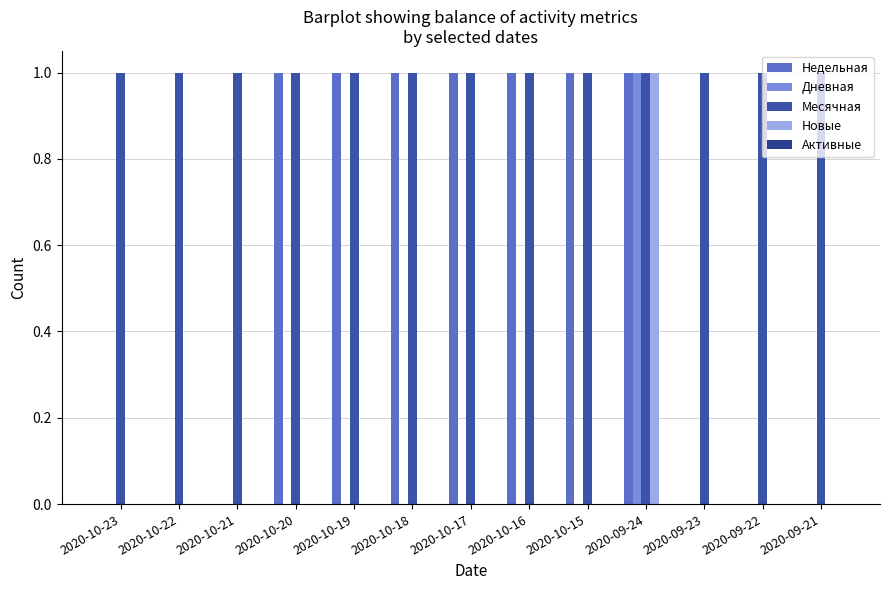

Where is Новые nearest to the value 0?

2020-10-23